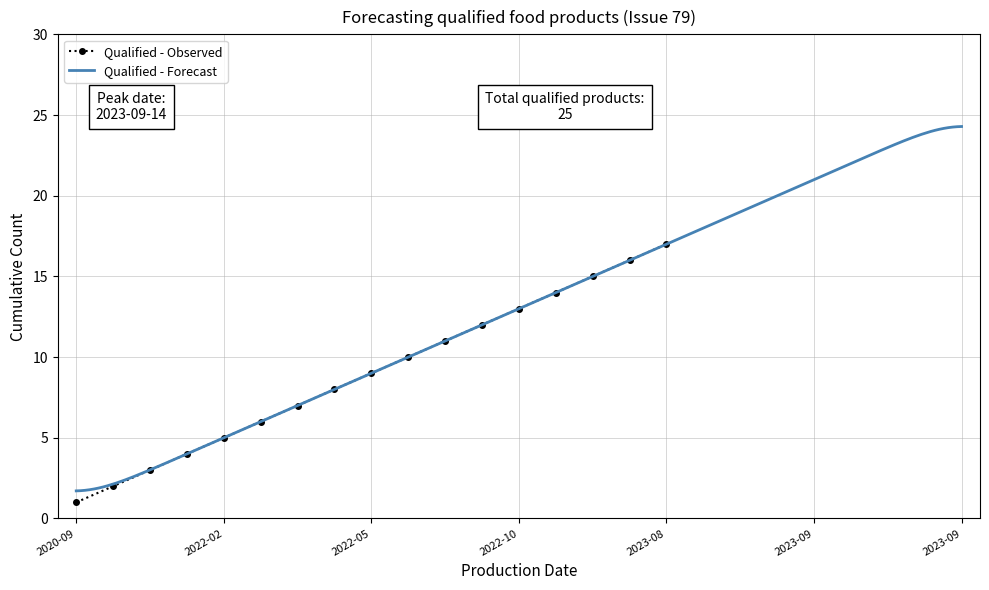

What is the difference between the maximum and second lowest values?

23